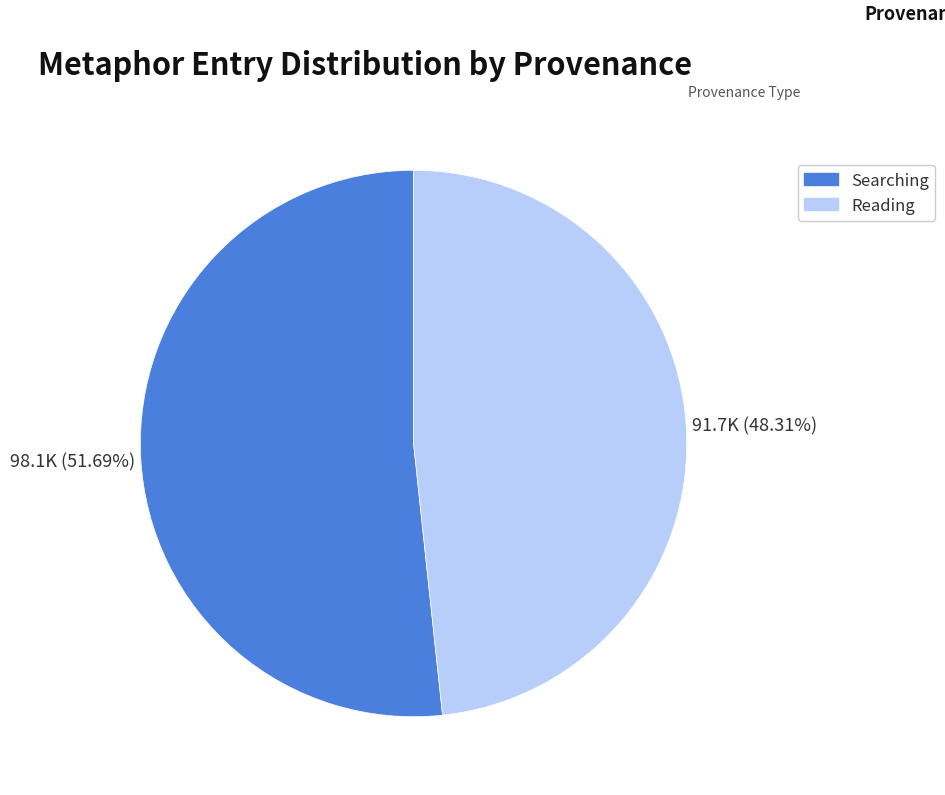

Does any single category account for the majority?

Yes